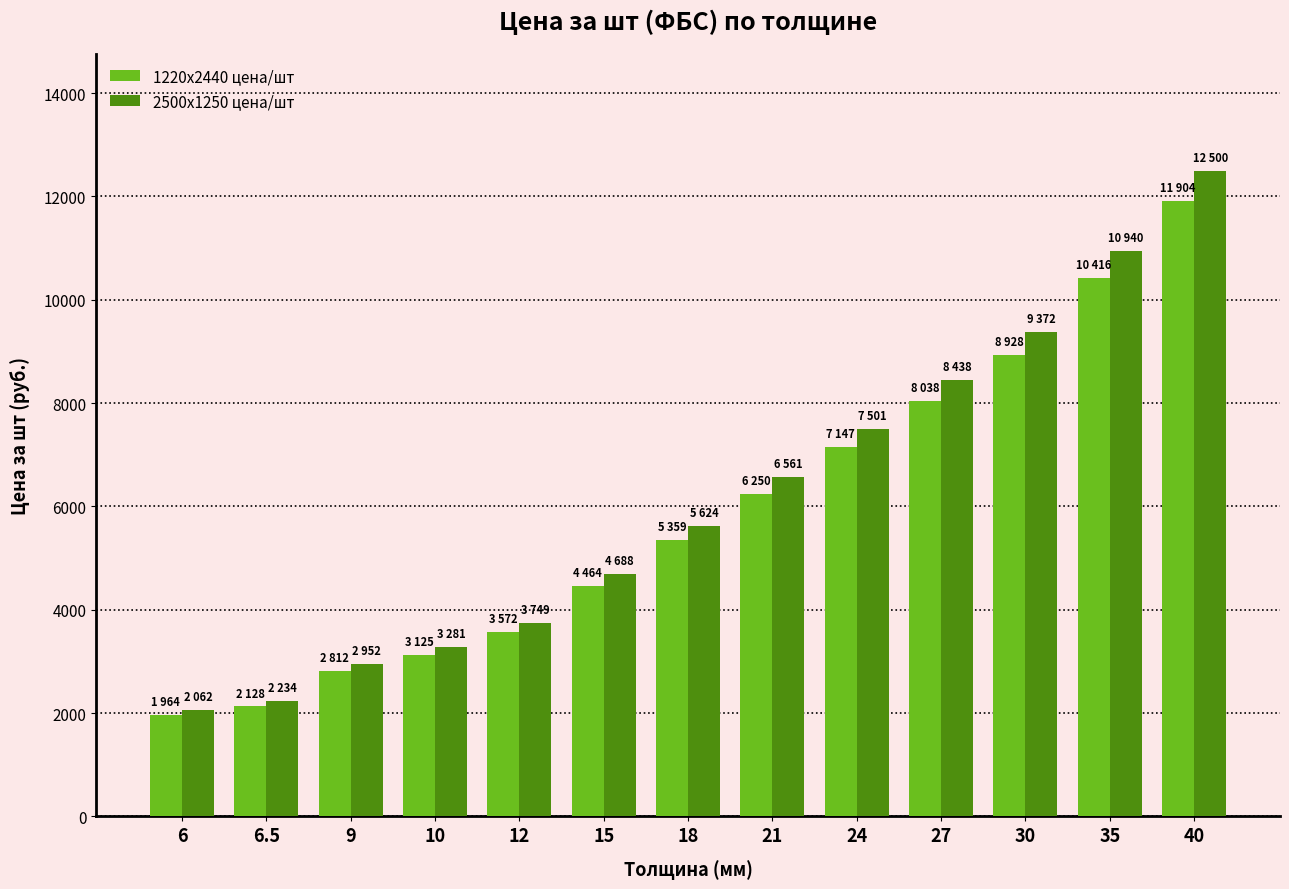

Which series changed the most between 18 and 27?

2500x1250 цена/шт